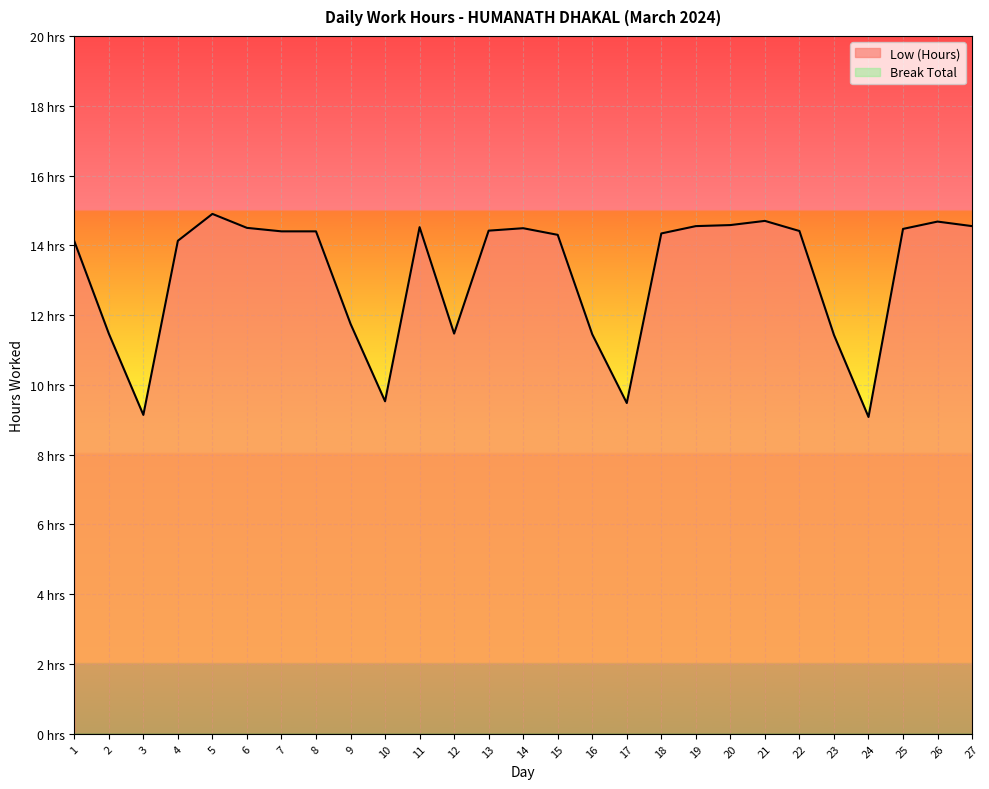

Reading left to right, what are all the values shown in this chart?

14.1	11.5	9.1	14.1	14.9	14.5	14.4	14.4	11.8	9.5	14.5	11.5	14.4	14.5	14.3	11.4	9.5	14.3	14.6	14.6	14.7	14.4	11.4	9.1	14.5	14.7	14.6